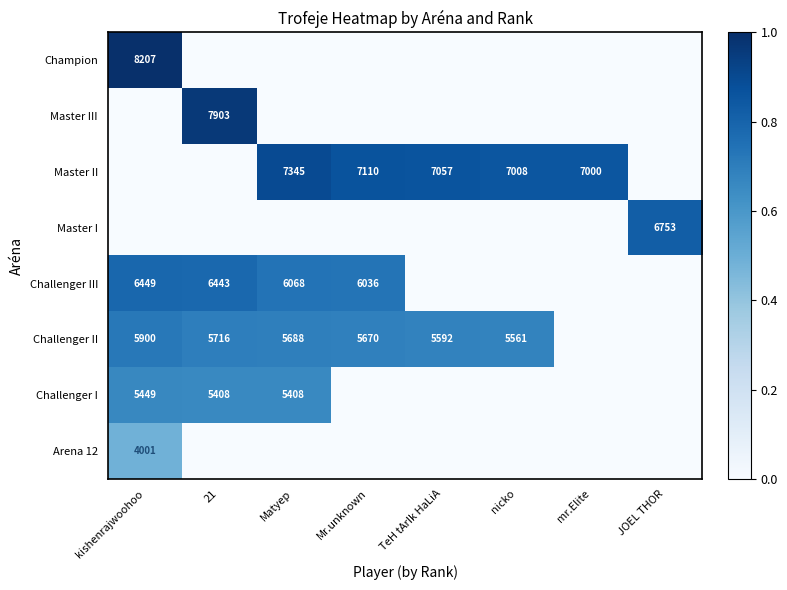

What is the difference between the Challenger III values at Matyep and kishenrajwoohoo?

381